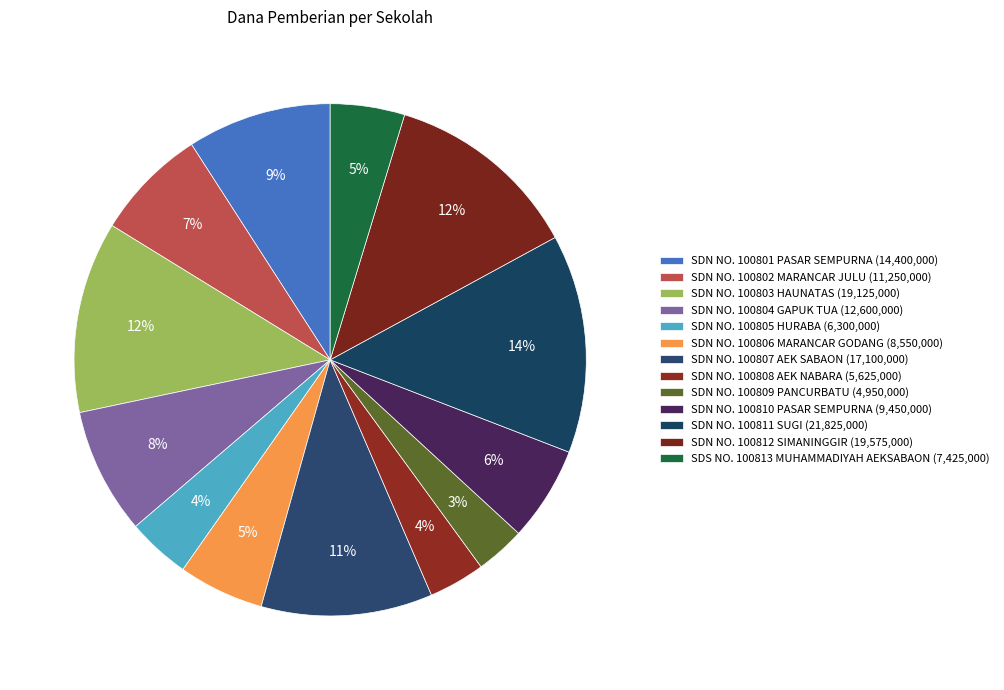

What is the ratio of the value at SDN NO. 100810 PASAR SEMPURNA to the value at SDN NO. 100806 MARANCAR GODANG?

1.1